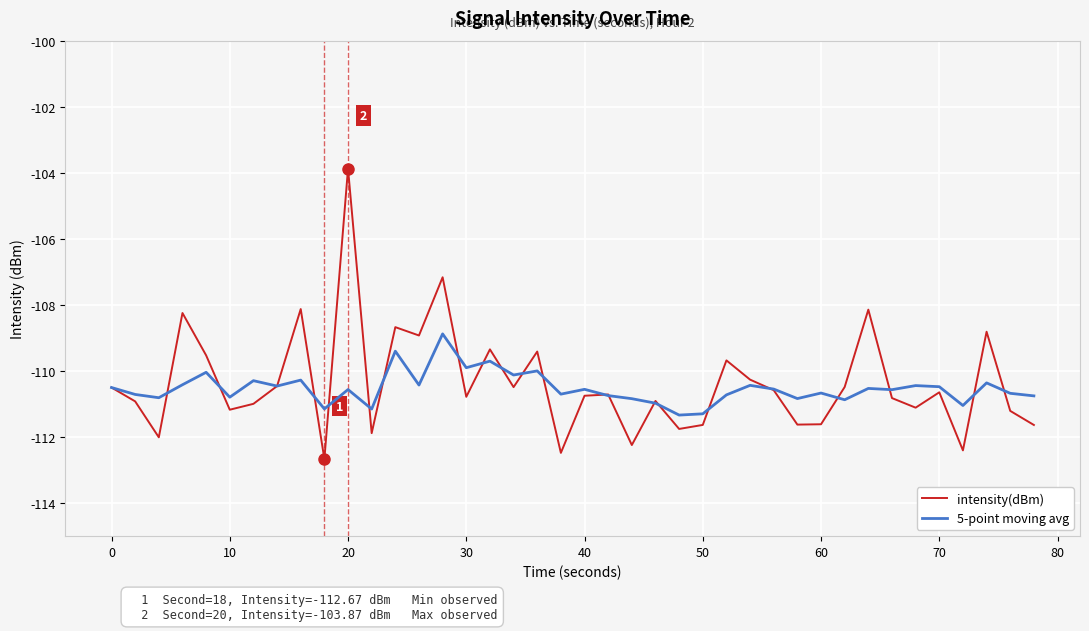

Rank the series by their maximum value, from lowest to highest.

5-point moving avg, intensity(dBm)